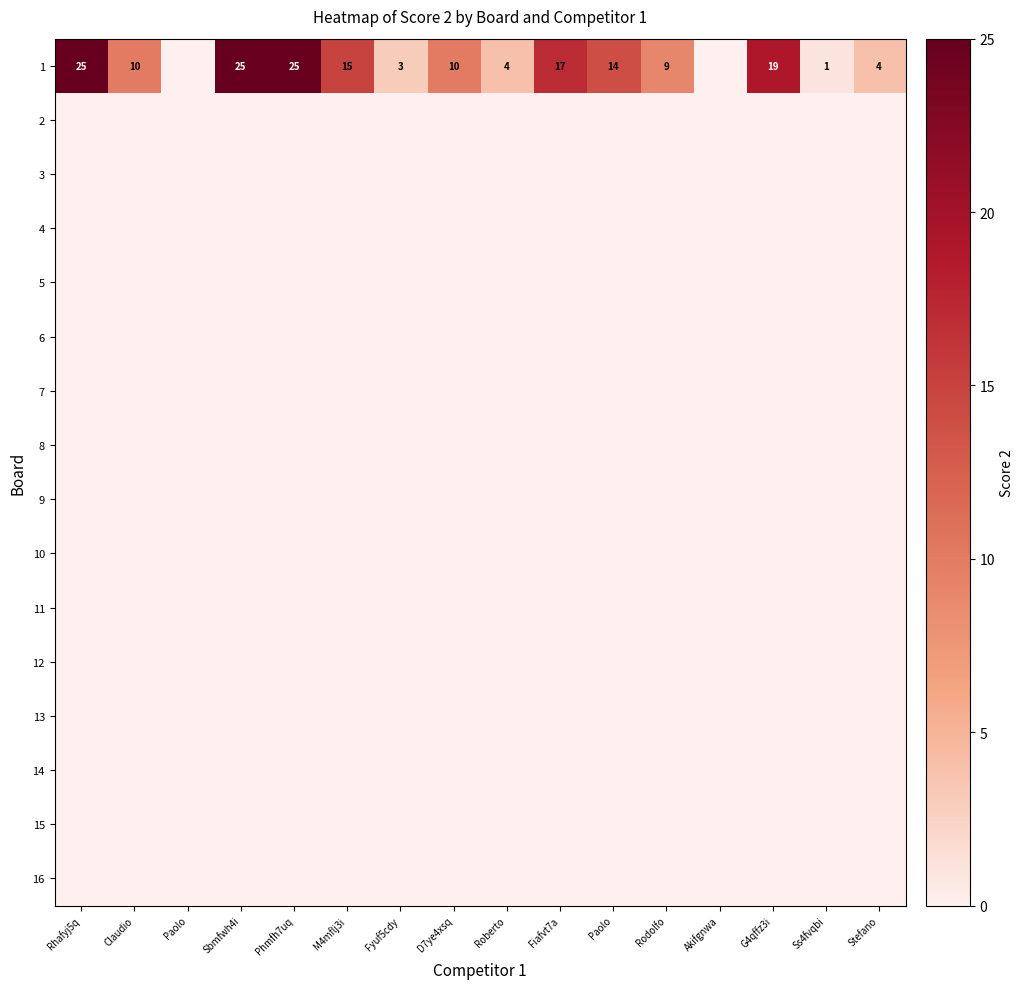

Which category has the lowest value in the 2 series?

Rhafyj5q